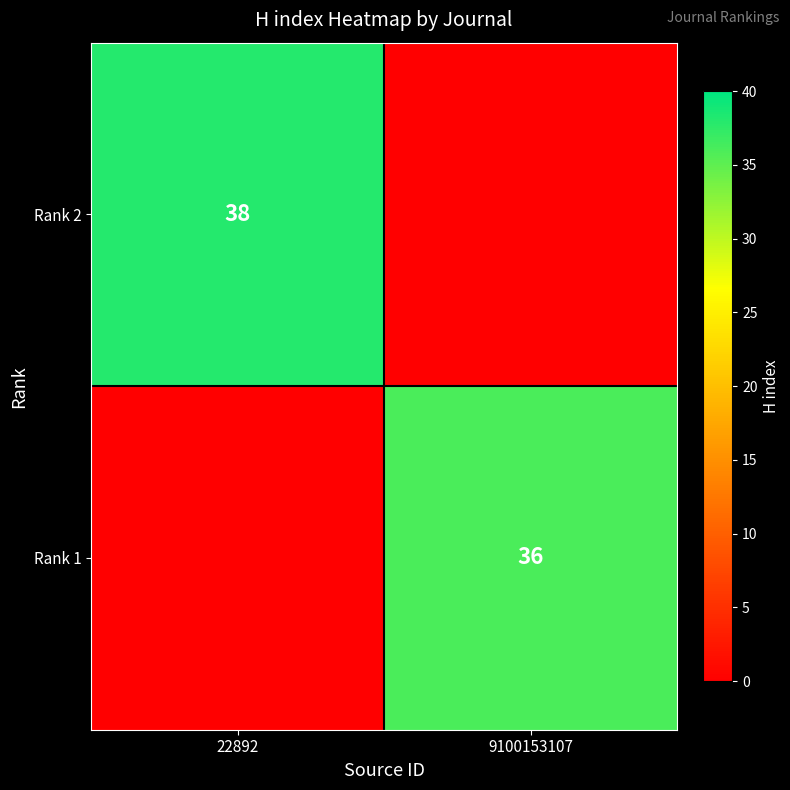

The Rank 2 series shows 10 at 22892. True or false?

False